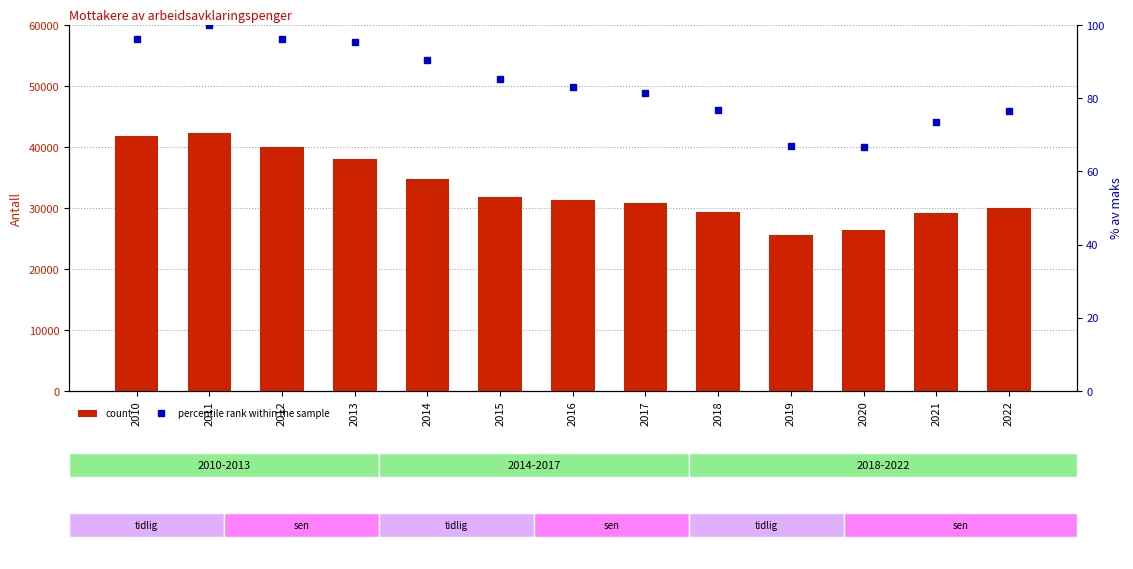

Where does the percentile rank within the sample series first go above 82?

2010